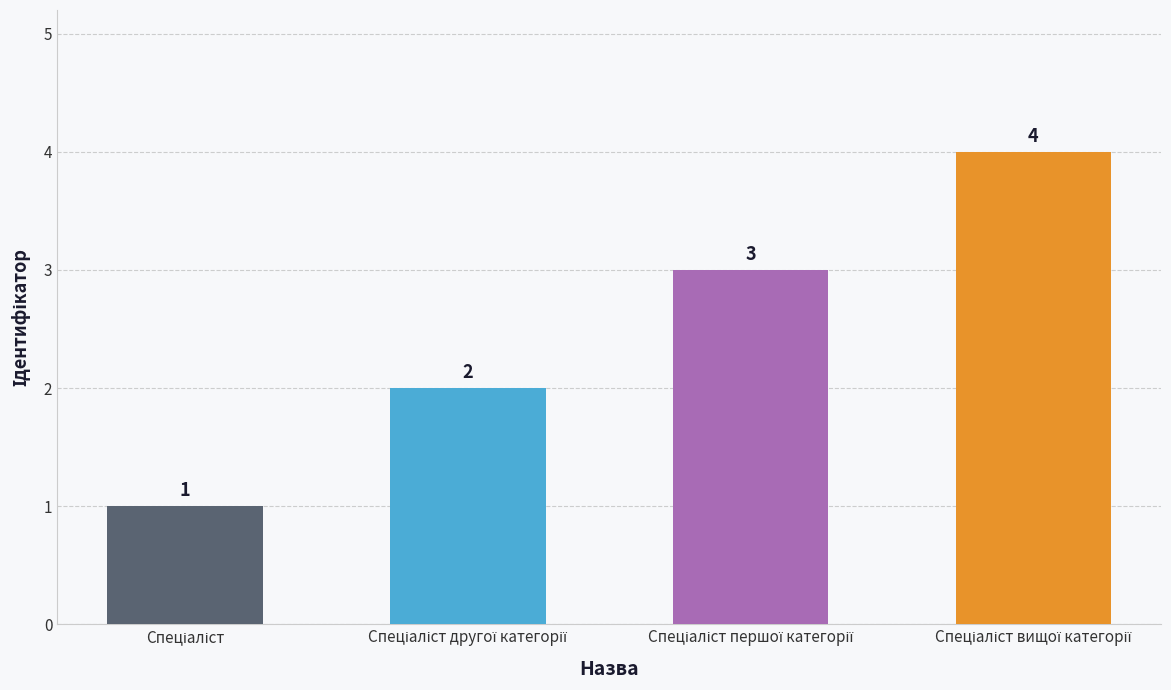

How many series are shown in this chart?

1